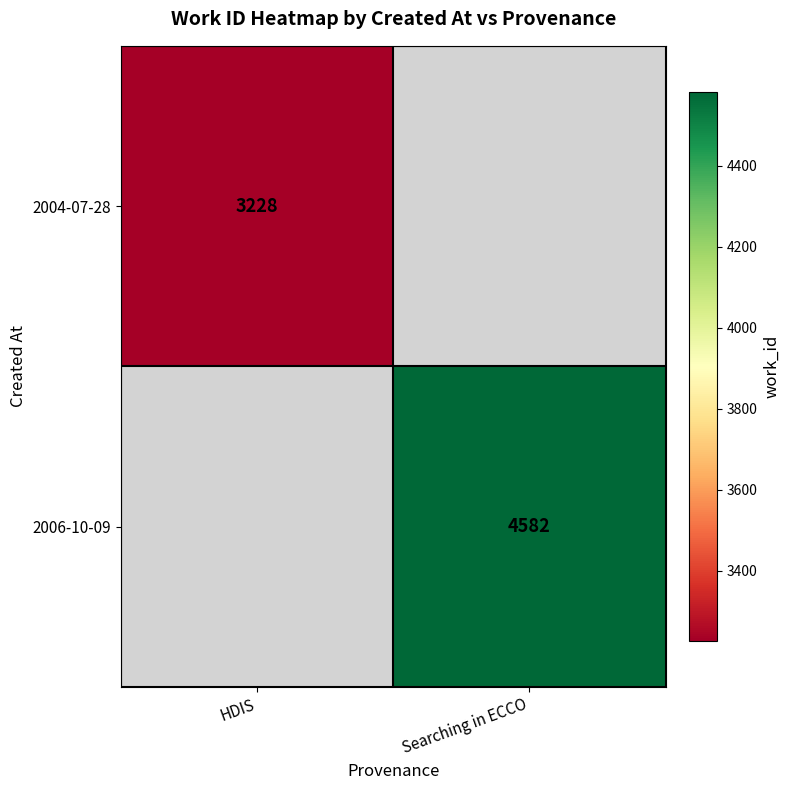

True or false: 2006-10-09 has a value of 1964 at Searching in ECCO.

False